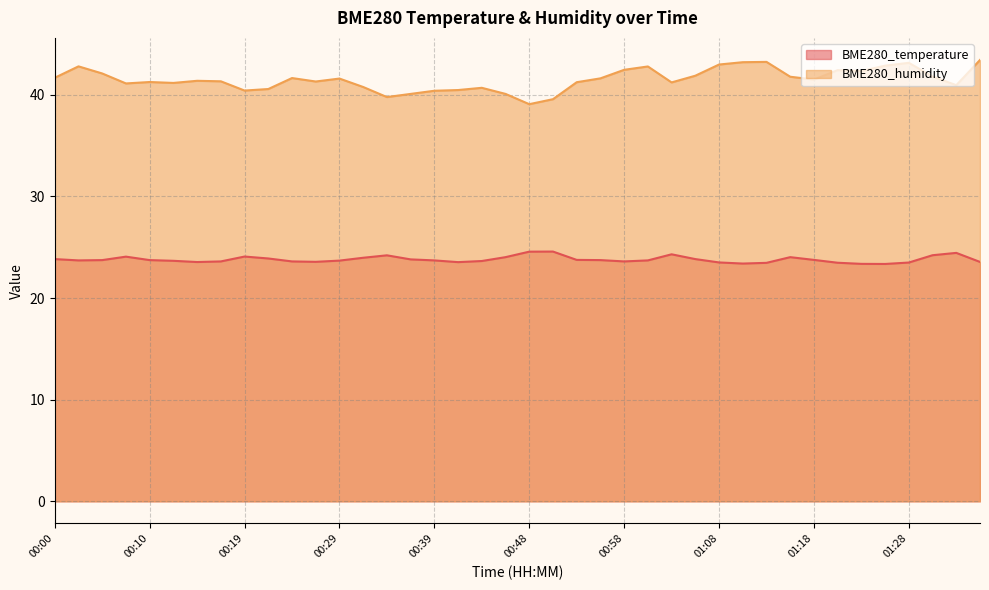

Which series has the widest spread of values?

BME280_humidity